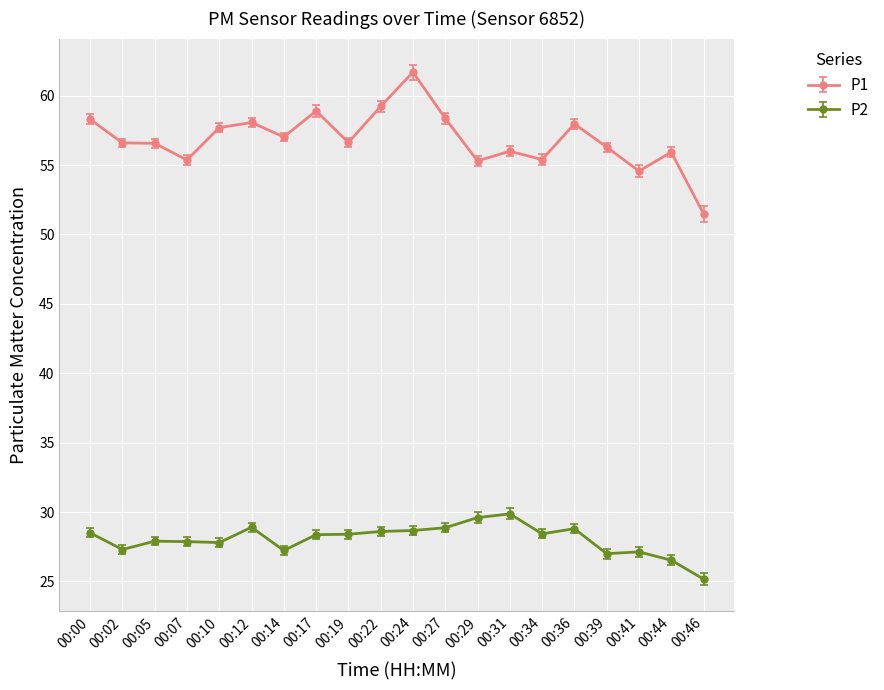

What is the difference between the highest and lowest values at 00:41?

27.4